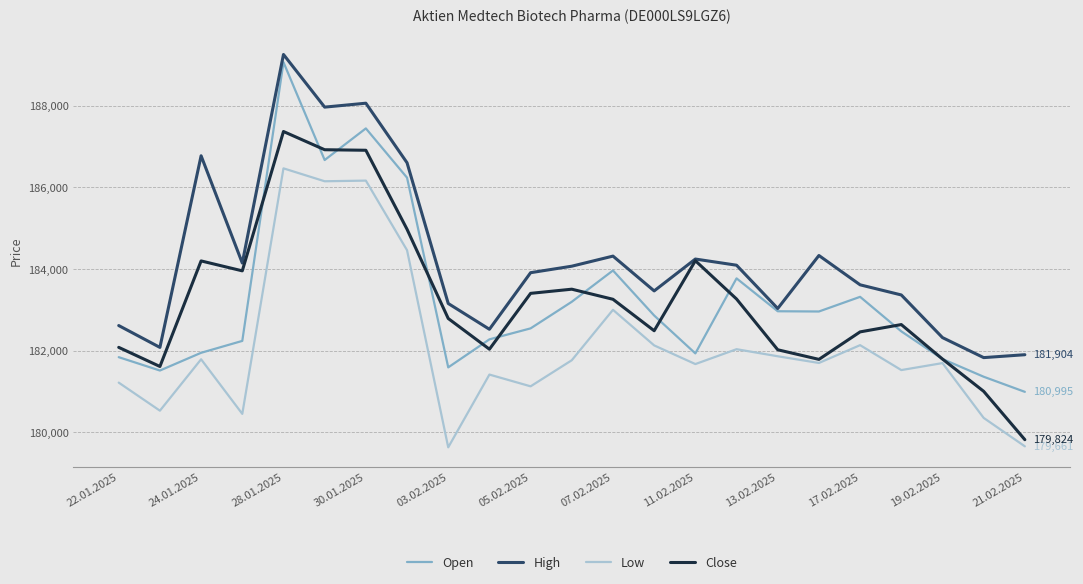

True or false: Open has more than 1 points higher than both neighbors.

True